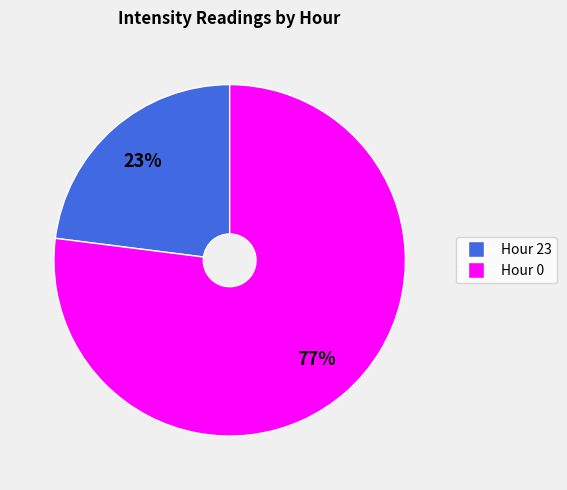

To the nearest percent, what is the average slice percentage?

50%